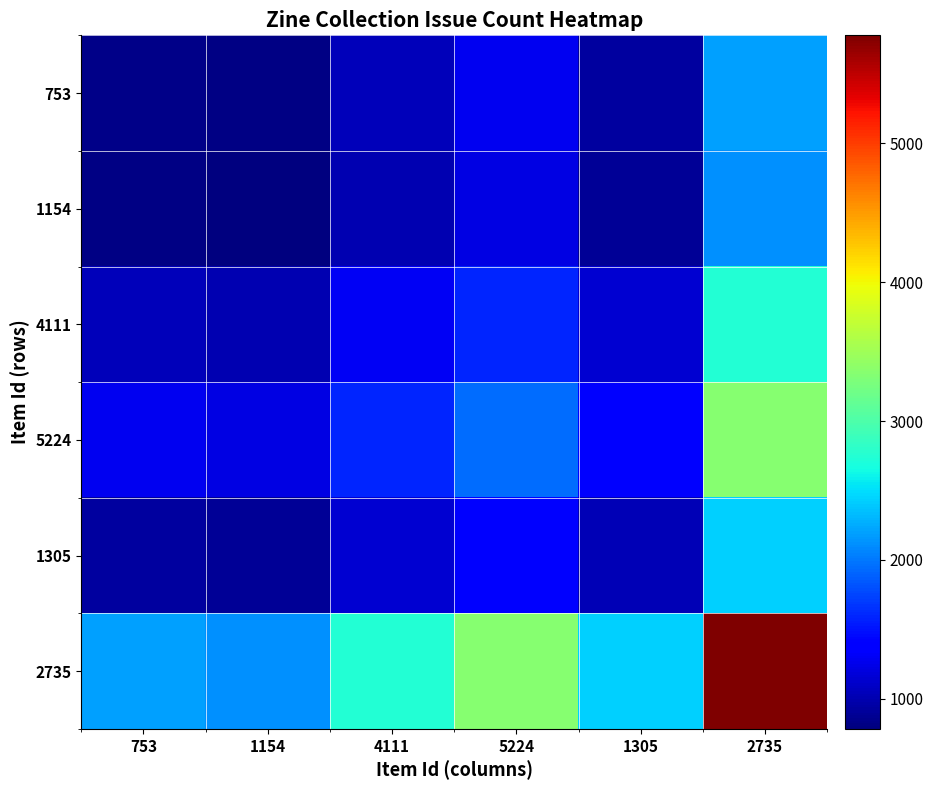

What is the minimum value shown in the chart?

784